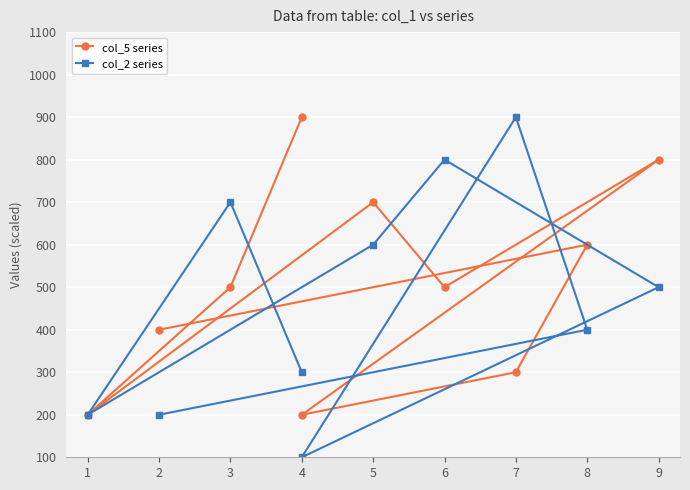

At which category is the sum across all series the highest?

9